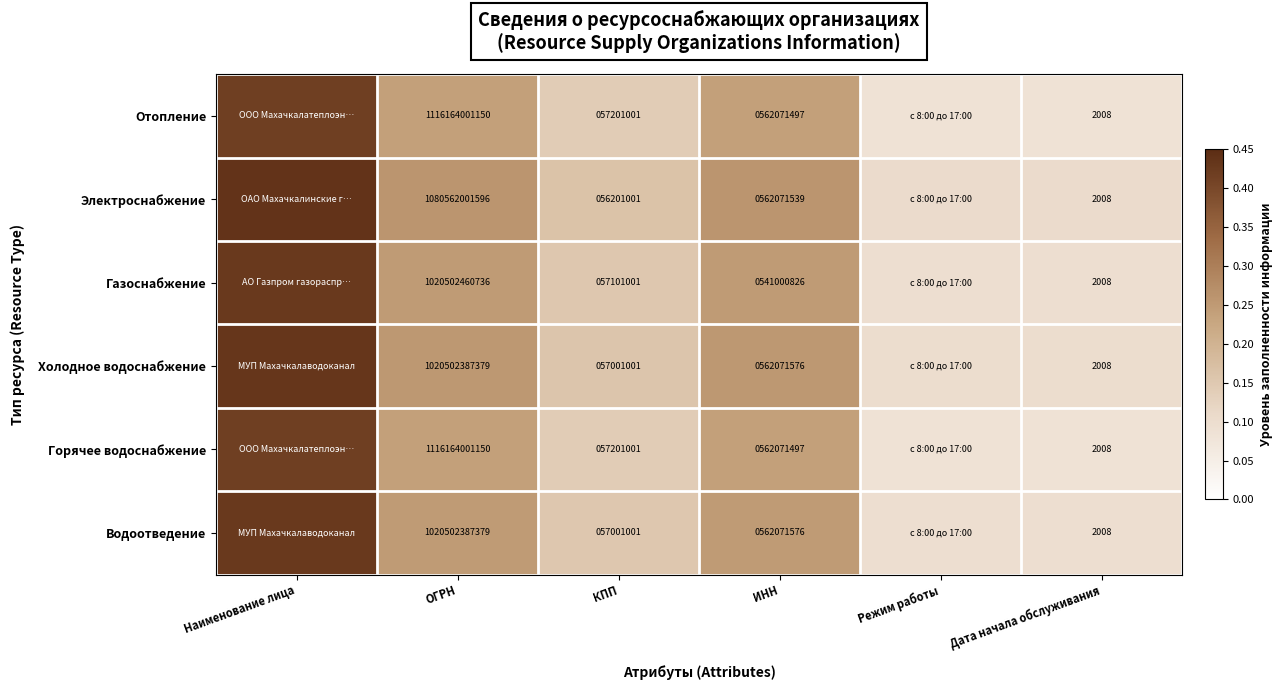

The value of Горячее водоснабжение at Наименование лица is 0.4. True or false?

True